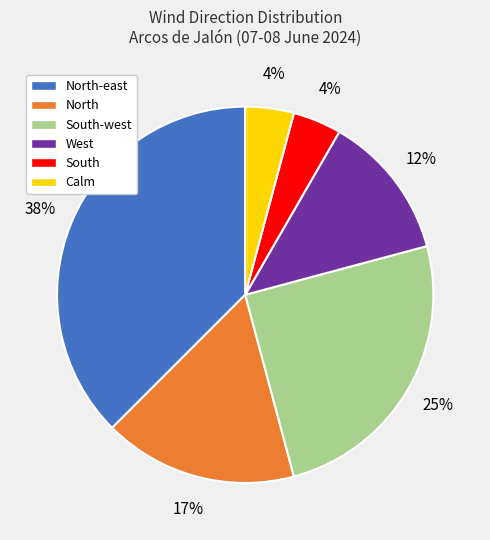

The South slice represents 4% of the pie. True or false?

True